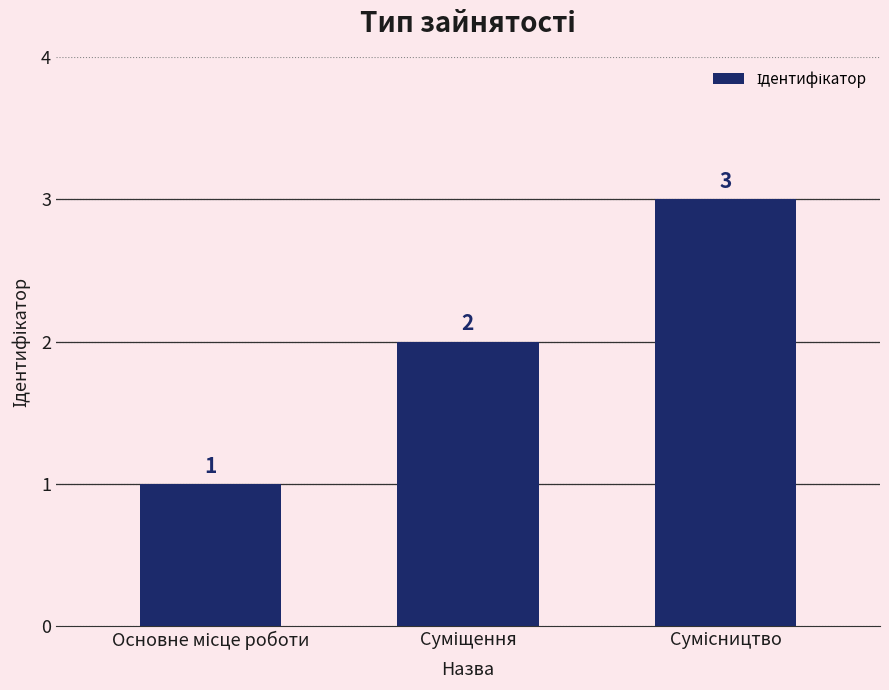

What is the value of the 3rd bar from the left?

3